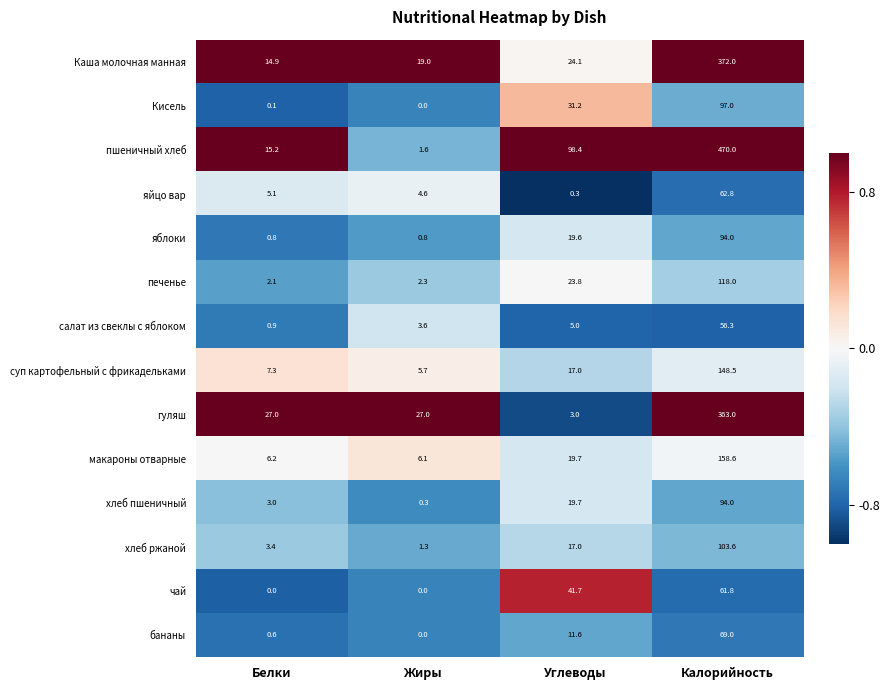

Which series has the largest range (max minus min)?

пшеничный хлеб